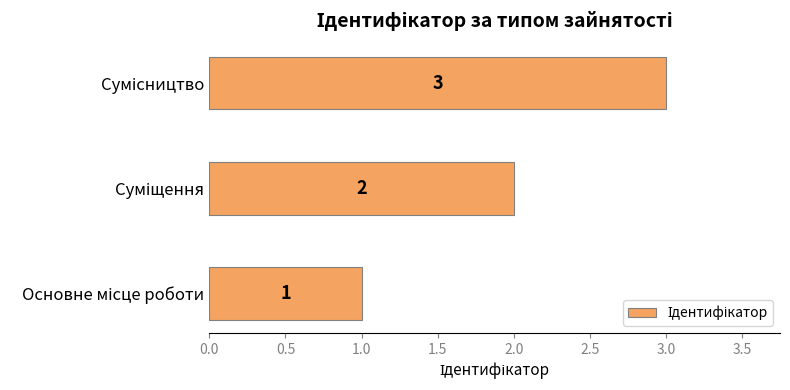

Does the chart contain any negative values?

No